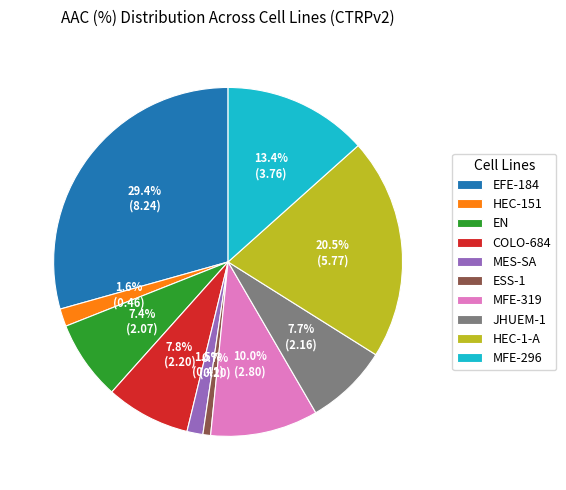

What percentage is NOT represented by EN?

92.6%